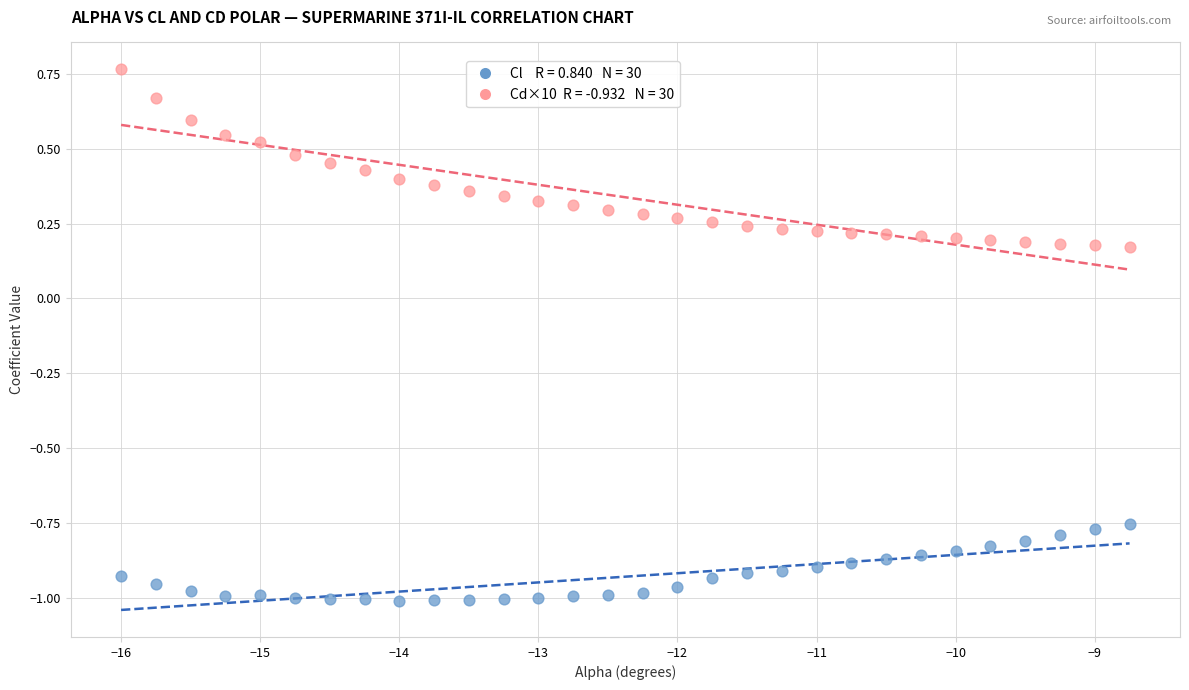

Across all data points, what is the range of Y values (max minus min)?

1.8